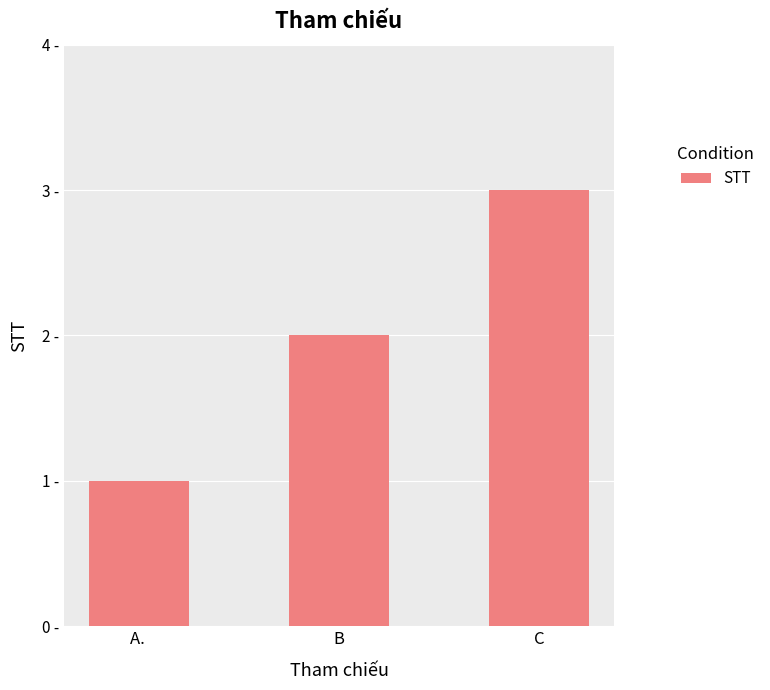

What is the label of the 2nd bar from the right?

B